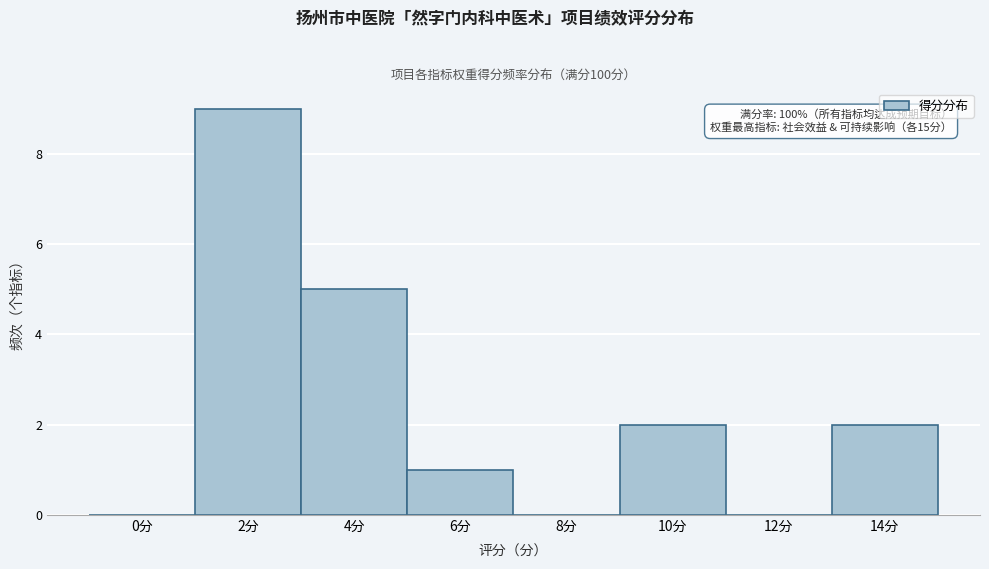

Reading left to right, what are all the values shown in this chart?

0分=0	2分=9	4分=5	6分=1	8分=0	10分=2	12分=0	14分=2